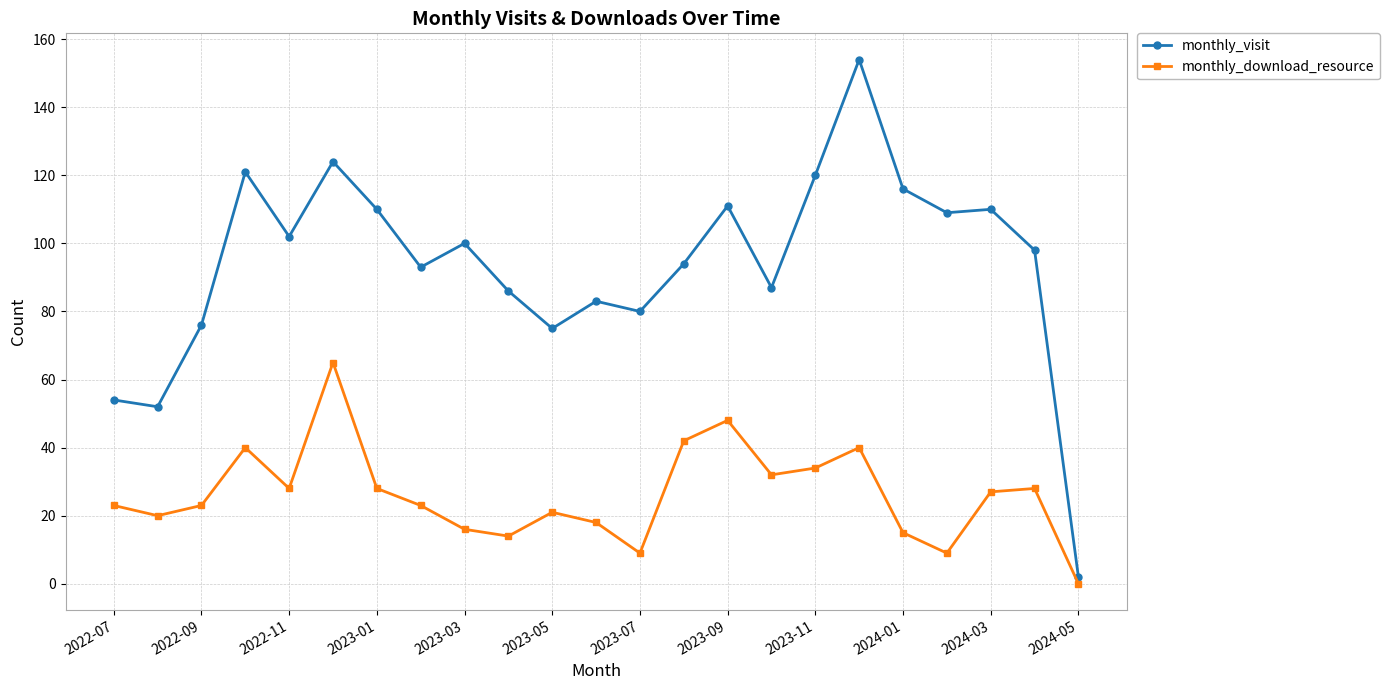

What is the difference between the maximum and minimum values in the monthly_visit series?

152